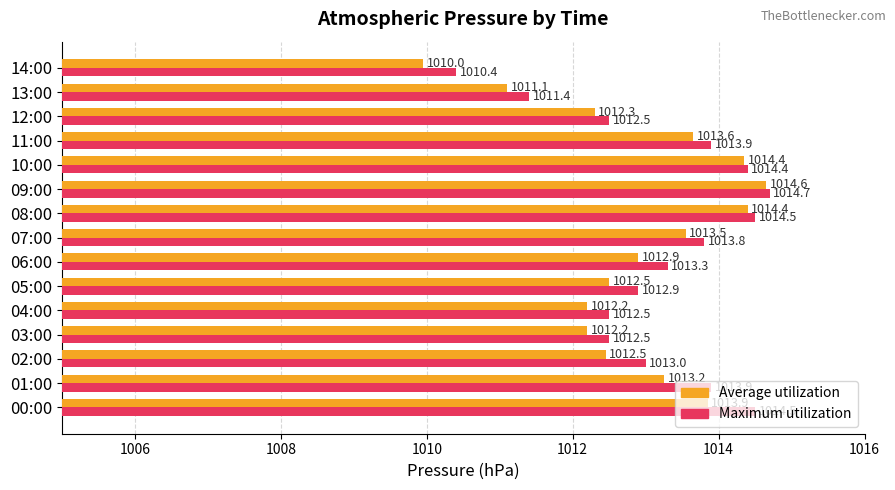

Which series has the largest total across all categories?

Maximum utilization